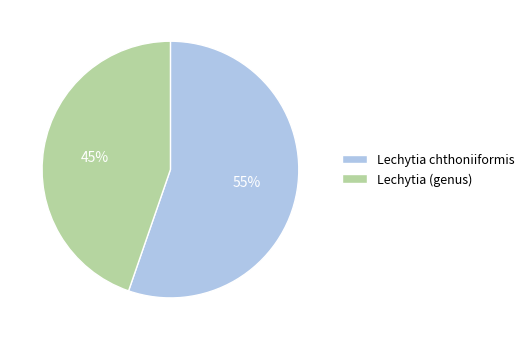

Is there a majority slice in this chart?

Yes